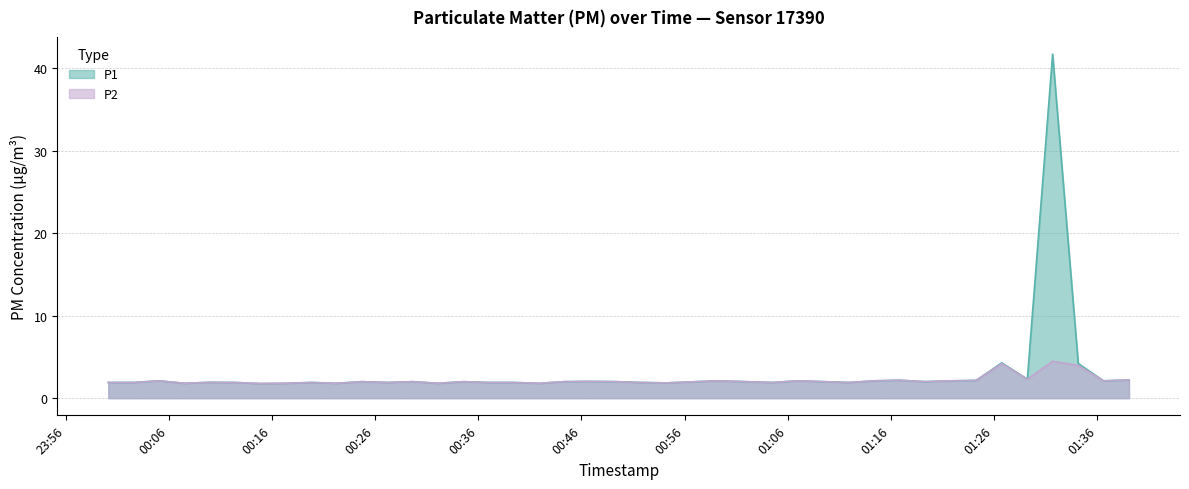

How many lines are shown in the chart?

2